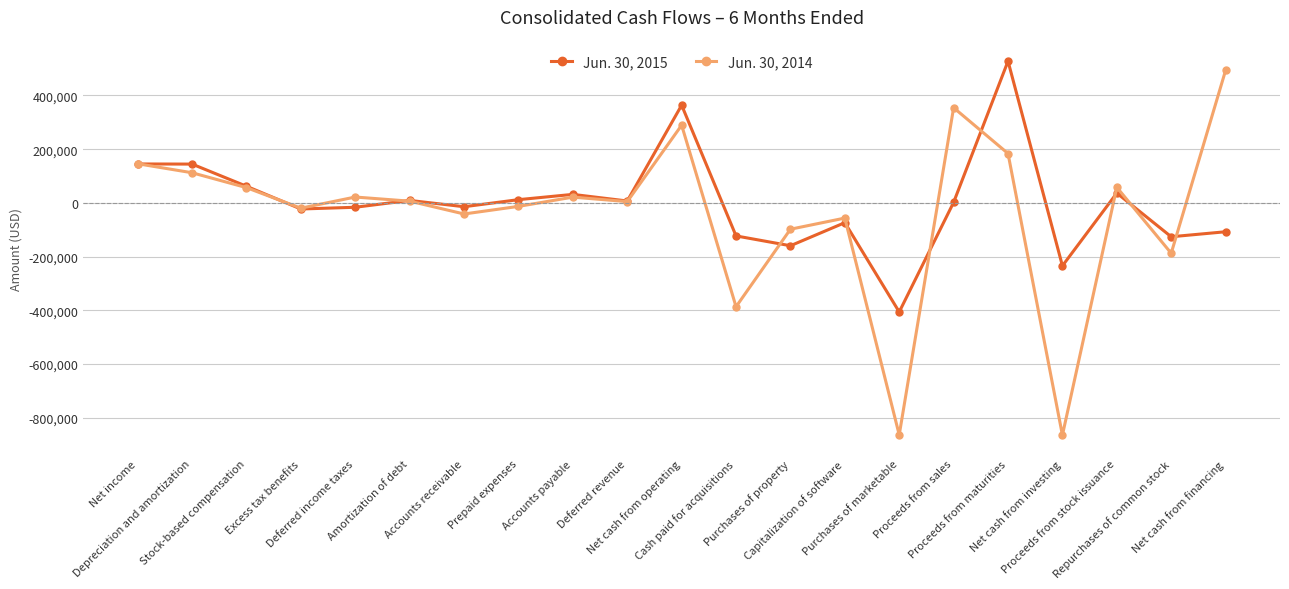

List the series in order of their peak value, highest first.

Jun. 30, 2015, Jun. 30, 2014